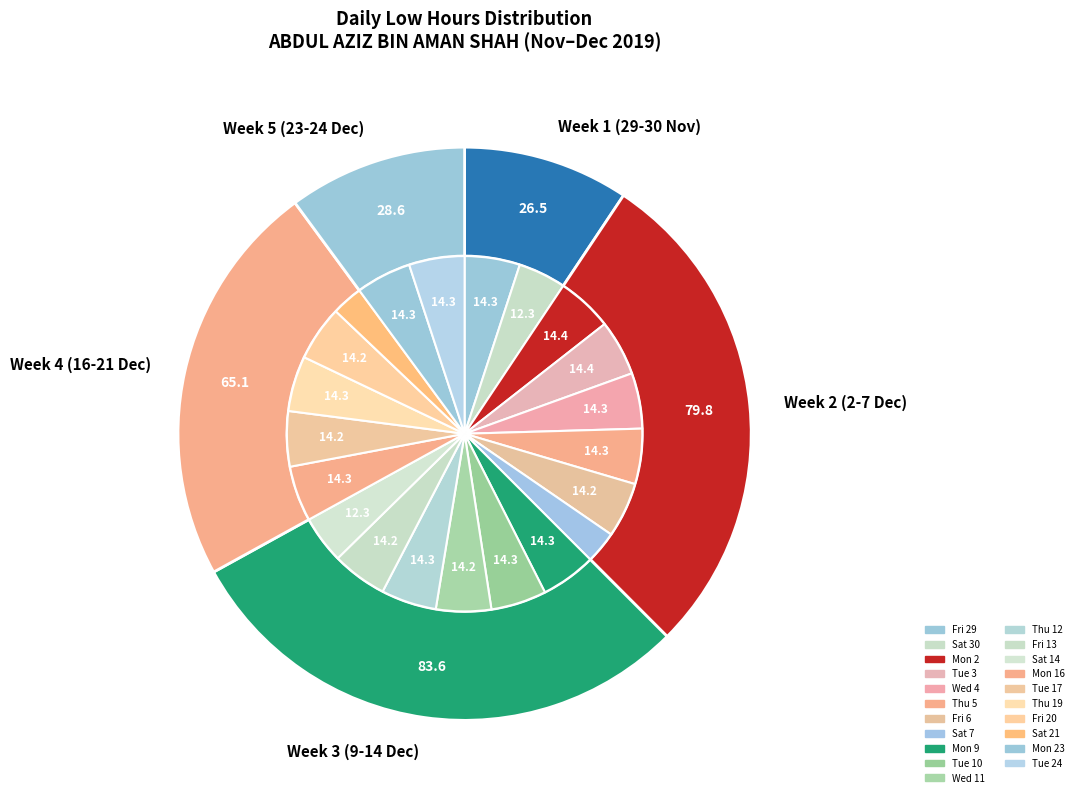

Rank the categories by value from lowest to highest.

Sat 21, Sat 7, Sat 30, Sat 14, Fri 6, Wed 11, Fri 20, Fri 13, Tue 17, Fri 29, Mon 9, Thu 12, Thu 5, Thu 19, Mon 23, Mon 16, Tue 24, Tue 10, Wed 4, Mon 2, Tue 3